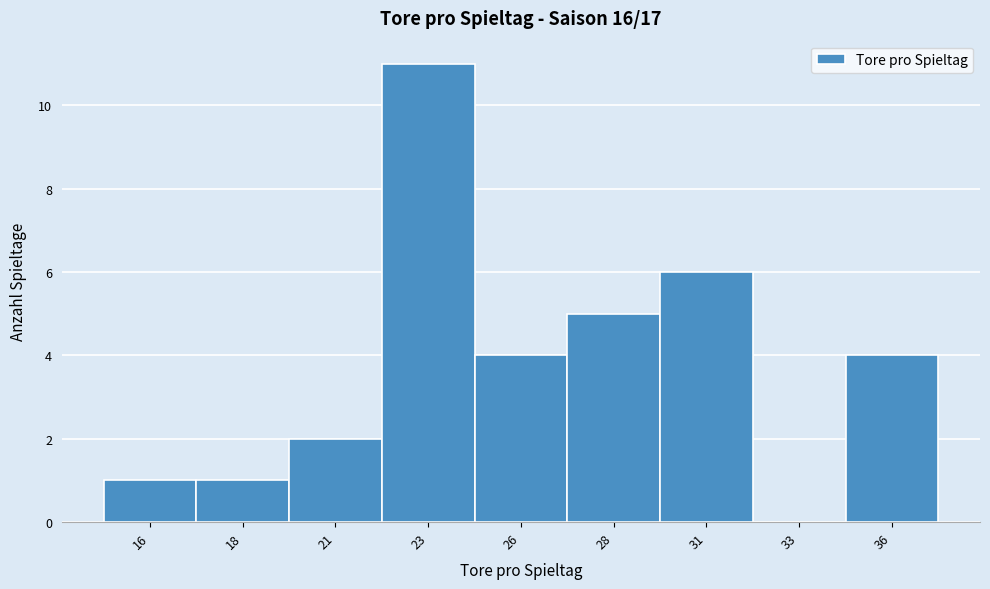

Reading left to right, transcribe all the data shown in this chart.

16=1	18=1	21=2	23=11	26=4	28=5	31=6	33=0	36=4